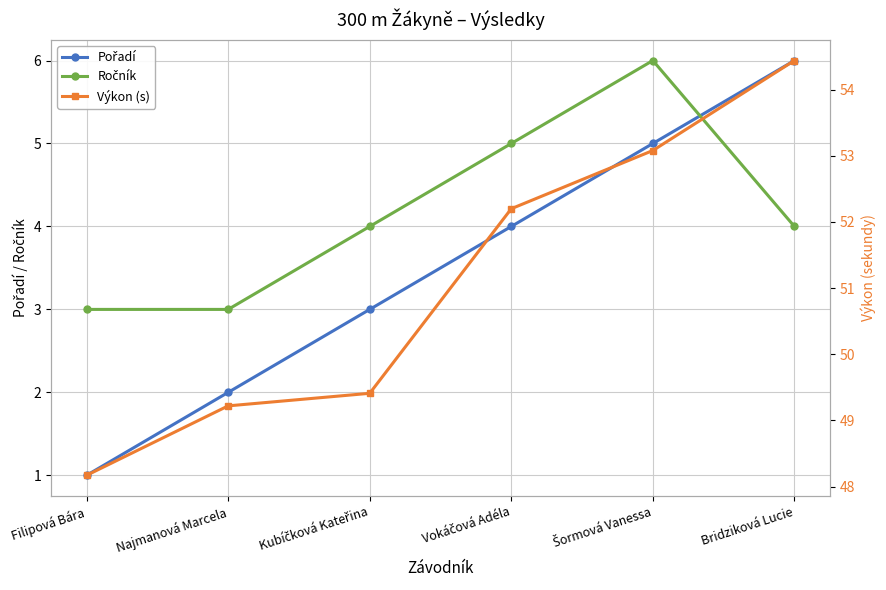

What is the sum of the Ročník values at Filipová Bára and Najmanová Marcela?

6.0